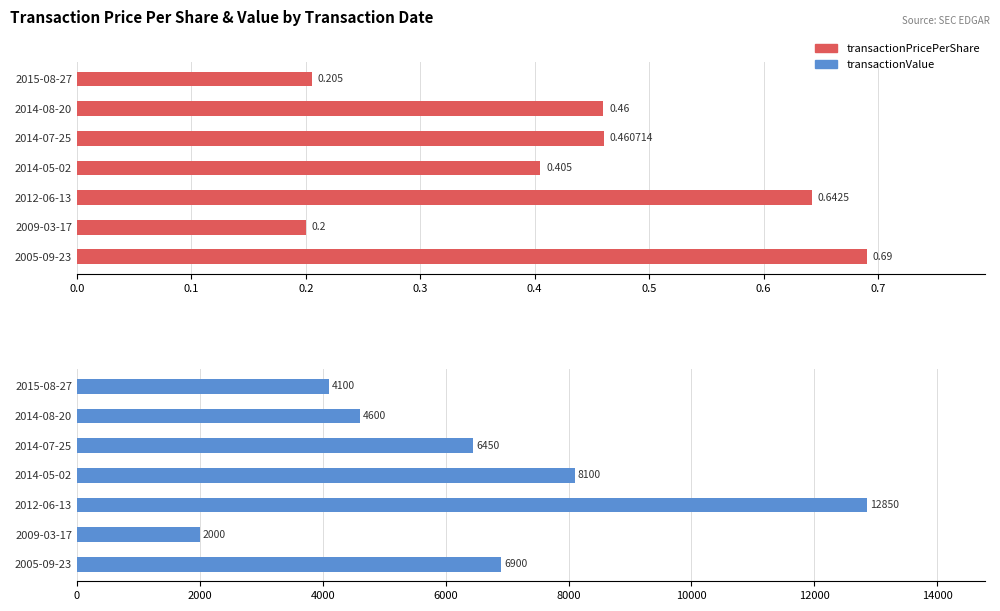

True or false: transactionValue has a value of 3099.3 at 2014-08-20.

False